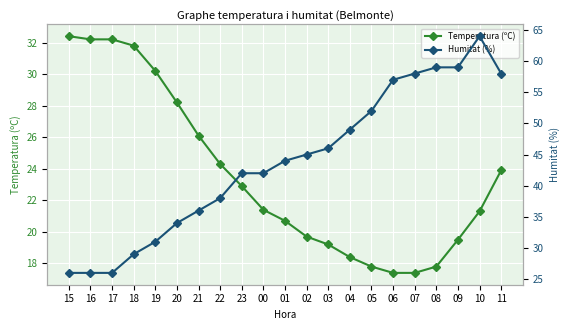

The value of Humitat (%) at 06 is 15.8. True or false?

False